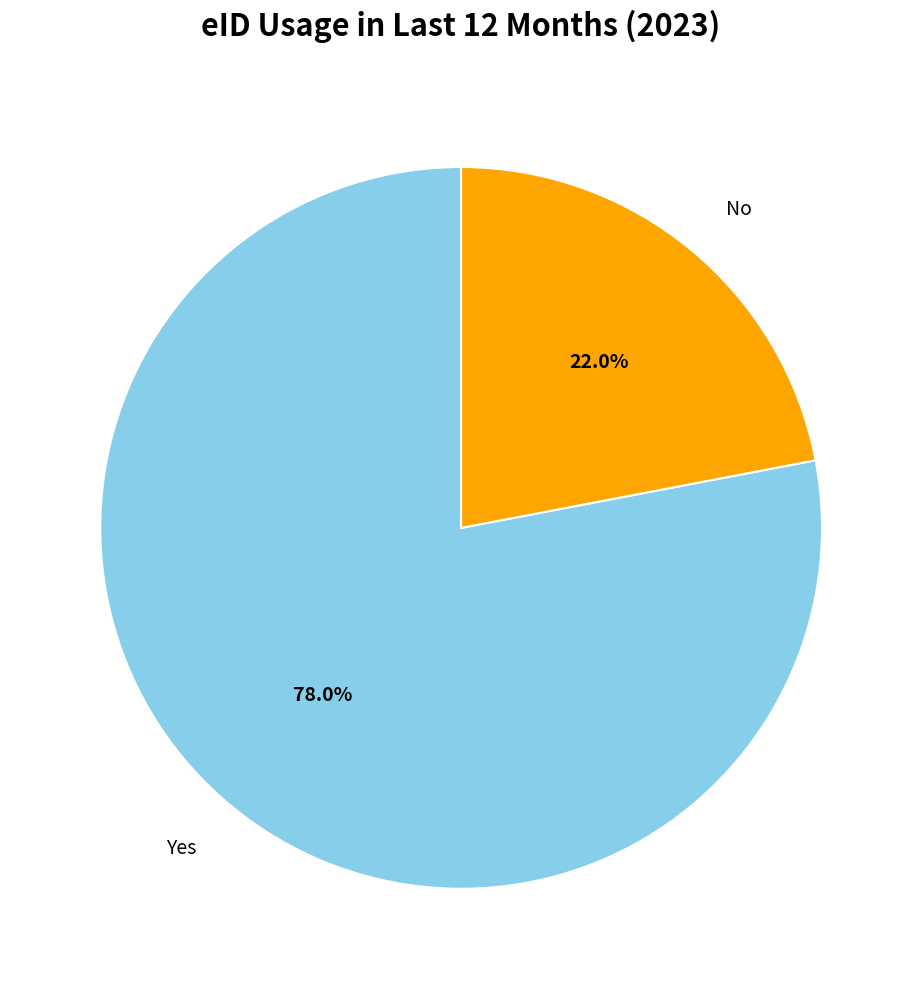

Is there any slice that represents more than half of the pie?

Yes